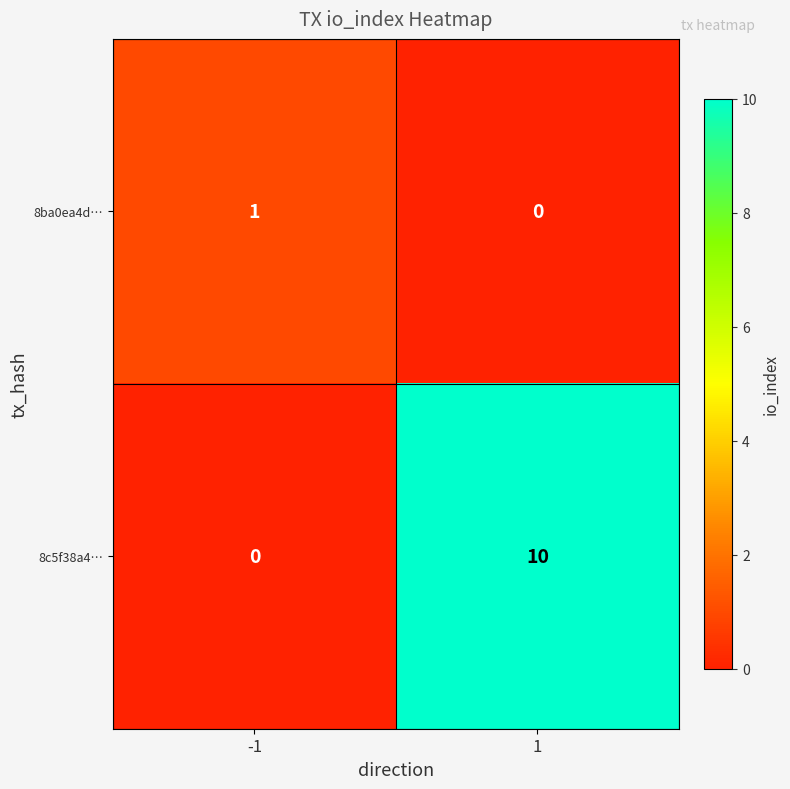

At which category is the sum across all series the highest?

1